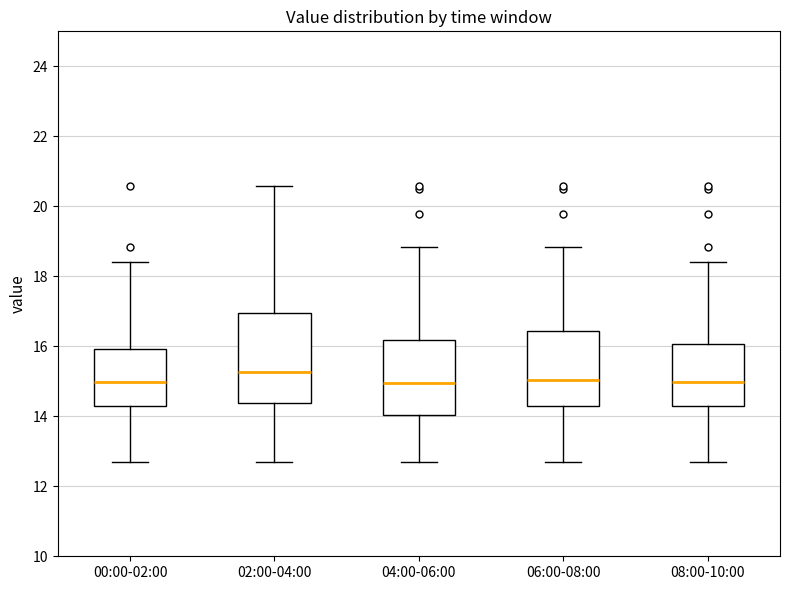

Reading left to right, transcribe this box plot: for each box, give where its median line is, the range the box spans, and where its two whiskers end, as read against the y-axis. The values are not printed on the chart, so give them approximately, as read against the axis.

00:00-02:00: median 15.0, box 14.2 to 16.0, whiskers 12.8 to 18.4
02:00-04:00: median 15.2, box 14.4 to 17.0, whiskers 12.8 to 20.6
04:00-06:00: median 15.0, box 14.0 to 16.2, whiskers 12.8 to 18.8
06:00-08:00: median 15.0, box 14.2 to 16.4, whiskers 12.8 to 18.8
08:00-10:00: median 15.0, box 14.2 to 16.0, whiskers 12.8 to 18.4